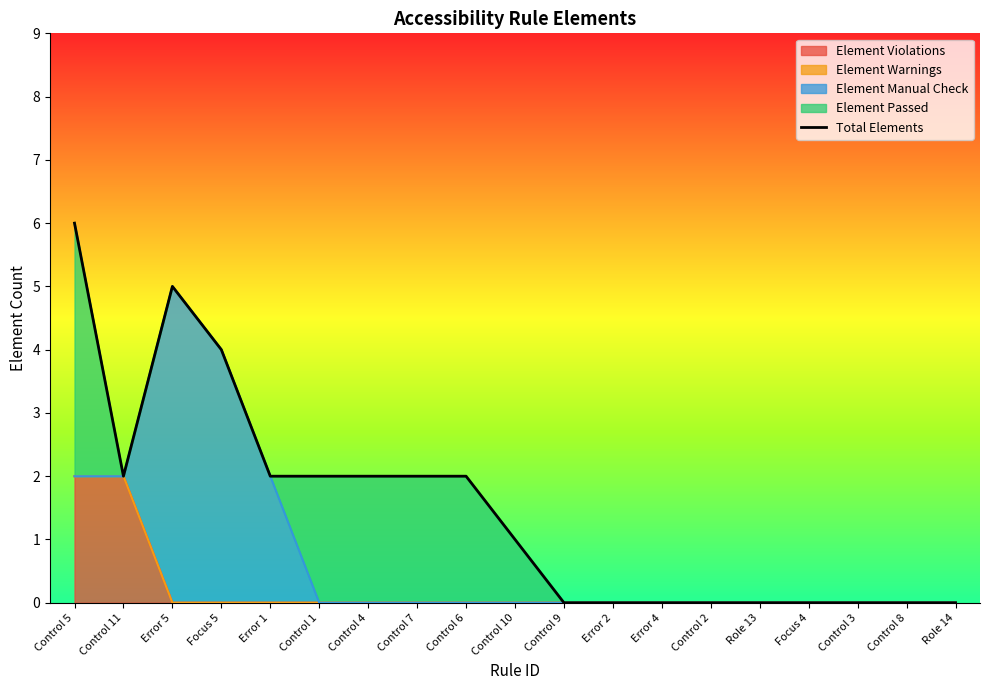

Where does the data first go above 1?

Control 5